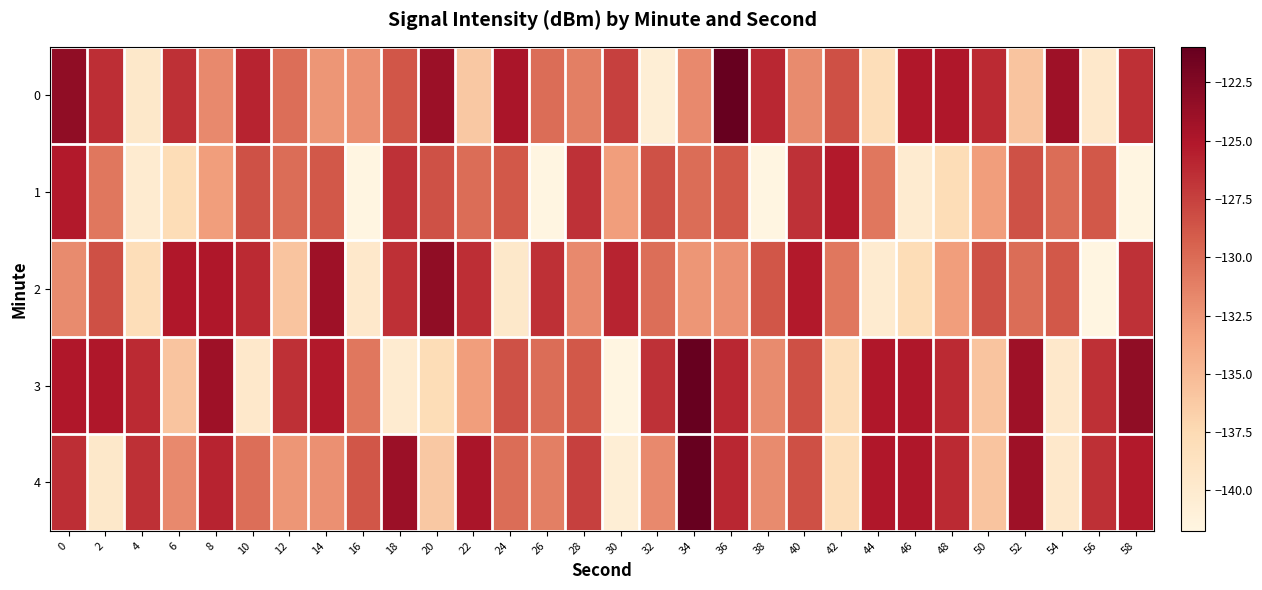

How many distinct data groups are displayed?

5